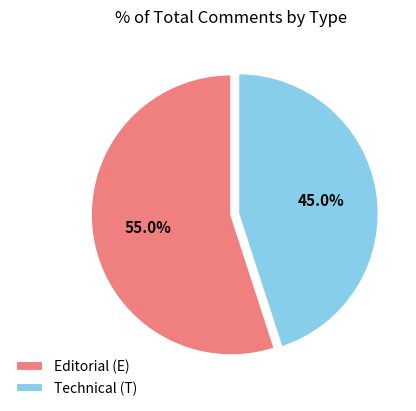

What is the total percentage of Technical (T) and Editorial (E)?

100.0%